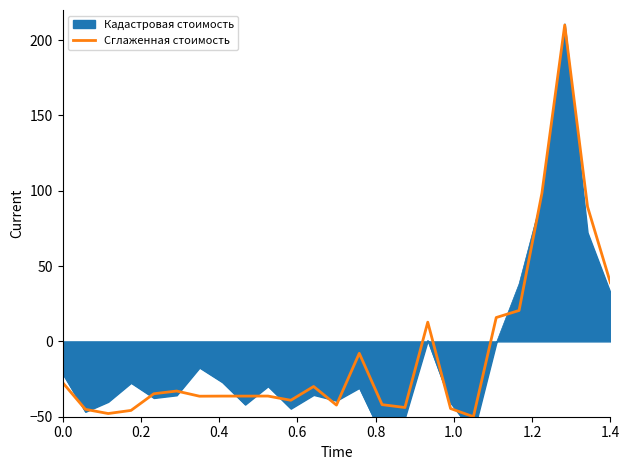

What is the average value?

-7.7